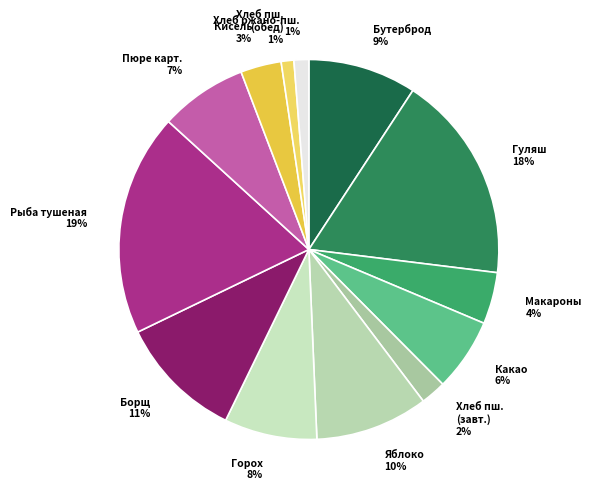

To the nearest percent, what is the average slice percentage?

8%